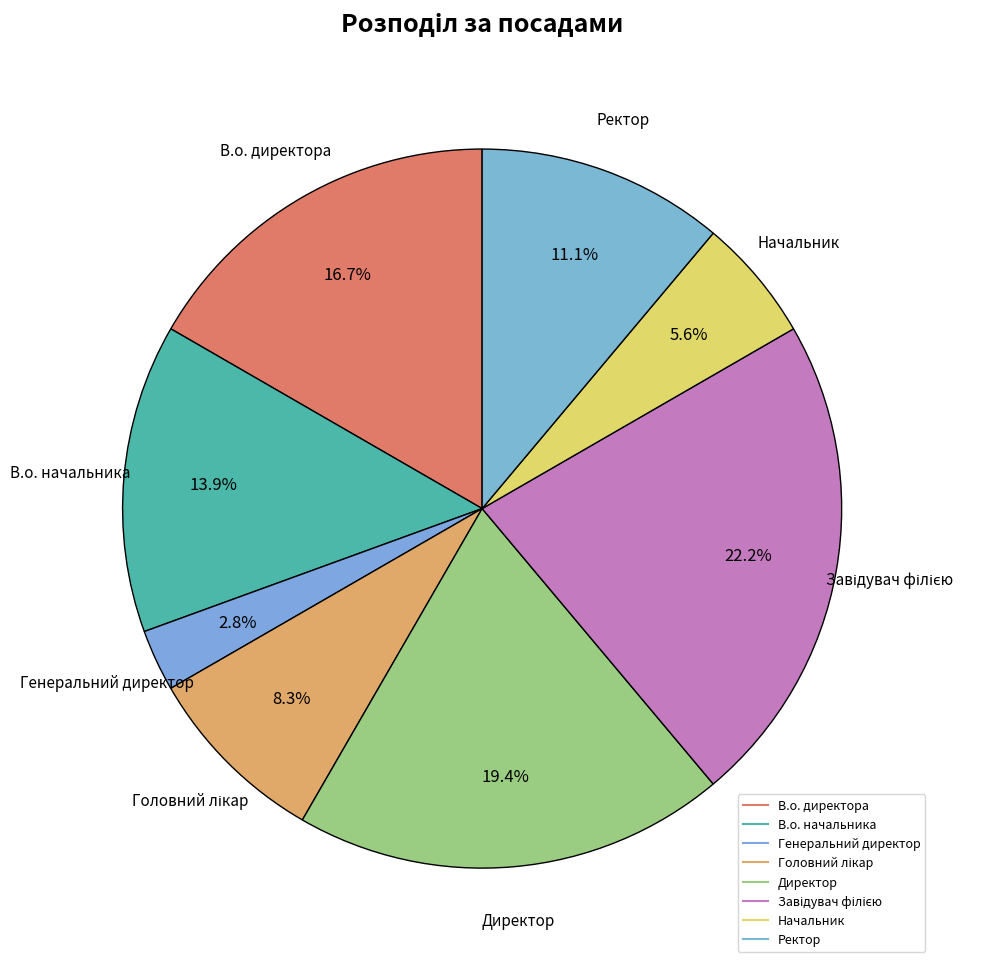

Count the number of slices in the pie.

8